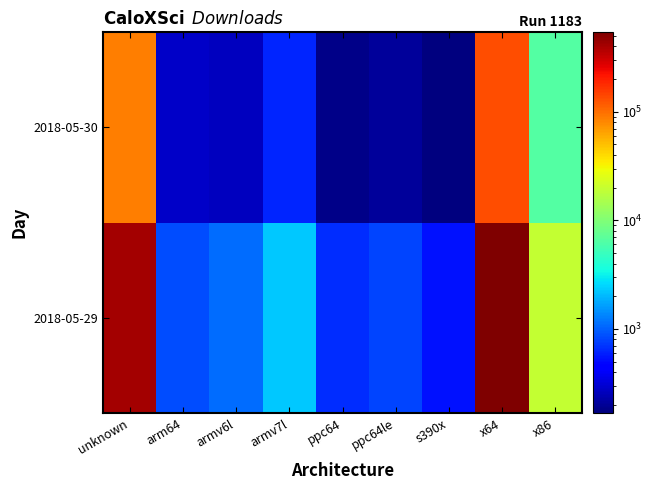

At how many categories does at least one series exceed 216042?

2